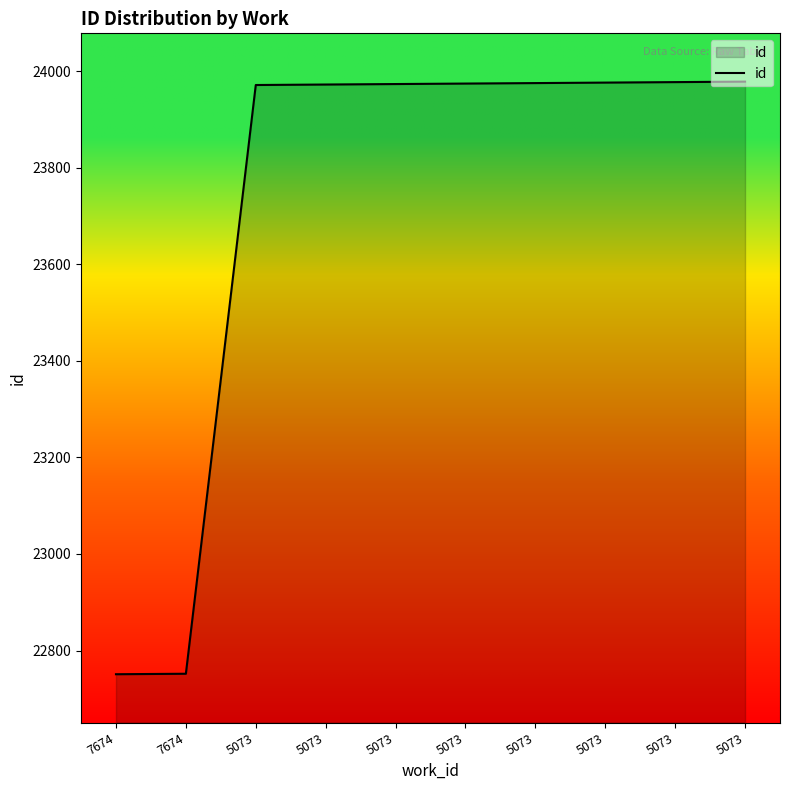

How many lines are shown in the chart?

1